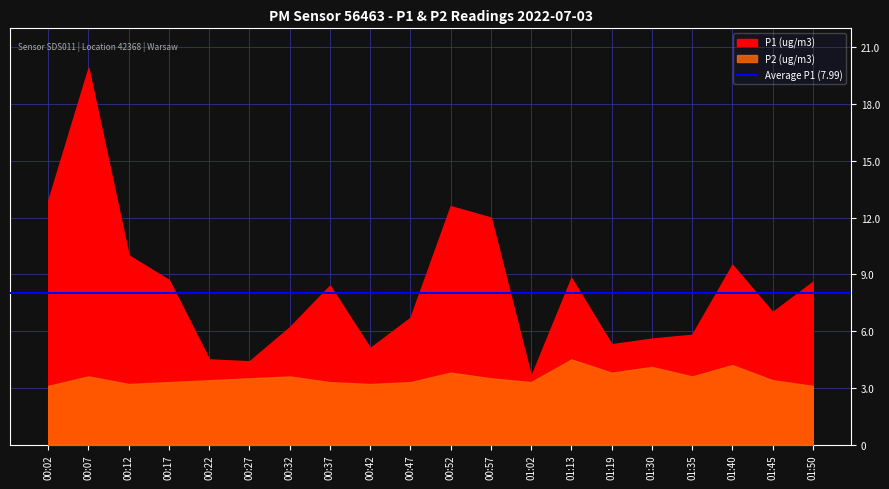

What is the highest value of the P1 (ug/m3) series?

19.9